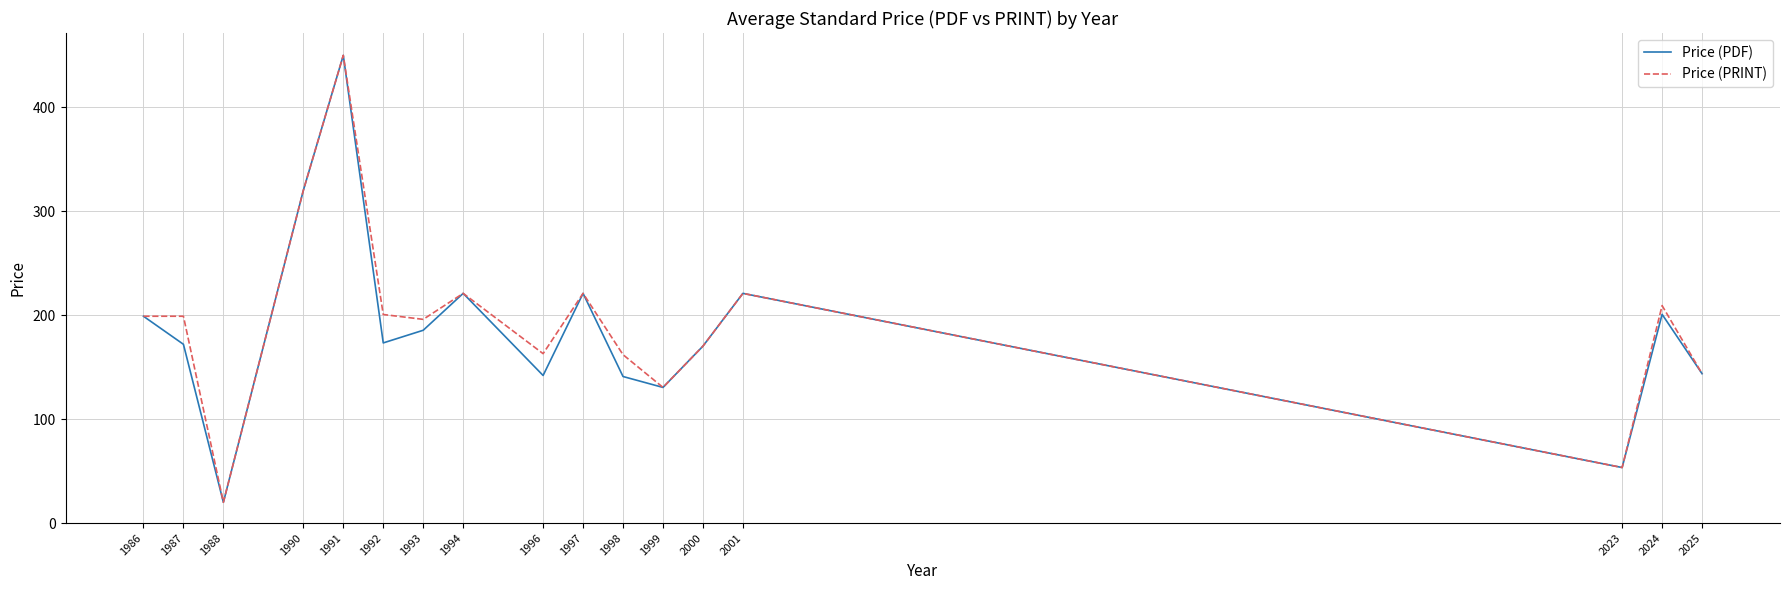

What is the greatest value displayed?

450.0